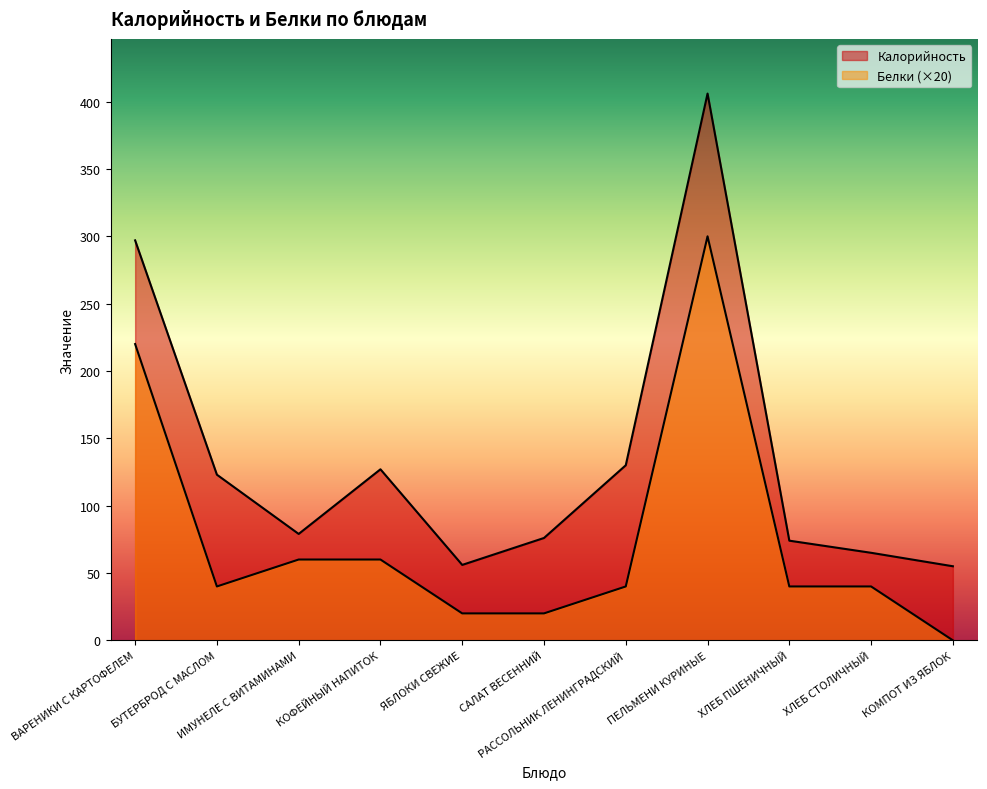

Reading left to right, transcribe all the data shown in this chart.

Калорийность: ВАРЕНИКИ С КАРТОФЕЛЕМ=297	БУТЕРБРОД С МАСЛОМ=123	ИМУНЕЛЕ С ВИТАМИНАМИ=79	КОФЕЙНЫЙ НАПИТОК=127	ЯБЛОКИ СВЕЖИЕ=56	САЛАТ ВЕСЕННИЙ=76	РАССОЛЬНИК ЛЕНИНГРАДСКИЙ=130	ПЕЛЬМЕНИ КУРИНЫЕ=406	ХЛЕБ ПШЕНИЧНЫЙ=74	ХЛЕБ СТОЛИЧНЫЙ=65	КОМПОТ ИЗ ЯБЛОК=55
Белки: ВАРЕНИКИ С КАРТОФЕЛЕМ=220	БУТЕРБРОД С МАСЛОМ=40	ИМУНЕЛЕ С ВИТАМИНАМИ=60	КОФЕЙНЫЙ НАПИТОК=60	ЯБЛОКИ СВЕЖИЕ=20	САЛАТ ВЕСЕННИЙ=20	РАССОЛЬНИК ЛЕНИНГРАДСКИЙ=40	ПЕЛЬМЕНИ КУРИНЫЕ=300	ХЛЕБ ПШЕНИЧНЫЙ=40	ХЛЕБ СТОЛИЧНЫЙ=40	КОМПОТ ИЗ ЯБЛОК=0